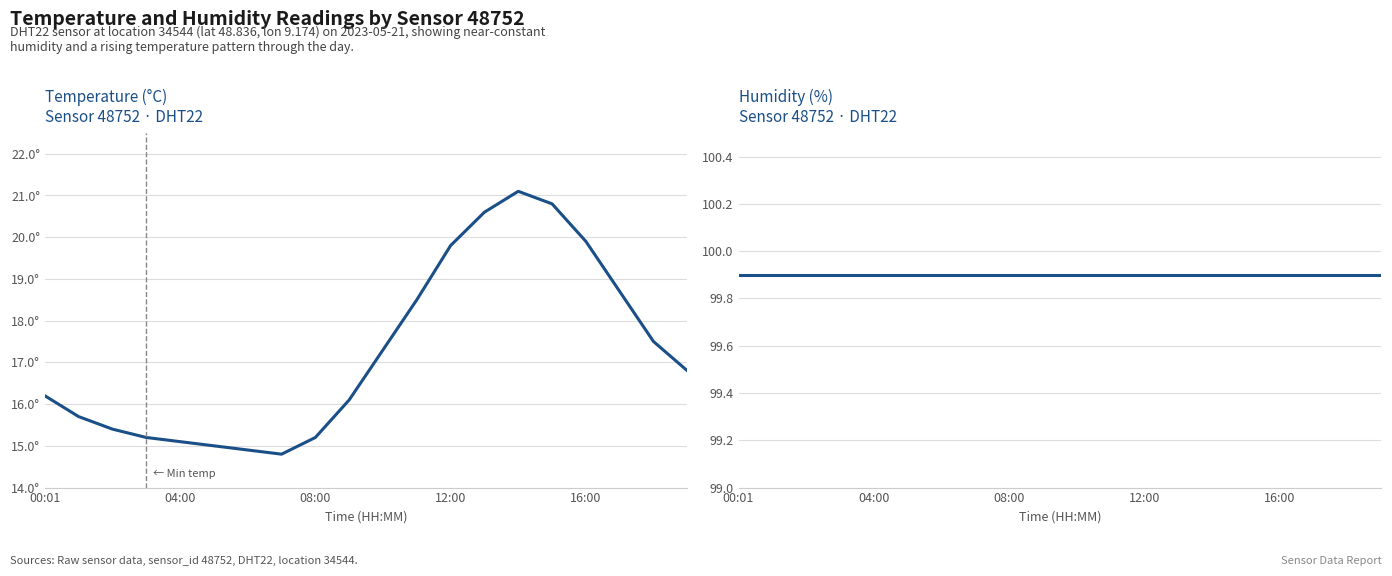

Rank the series by their maximum value, from lowest to highest.

temperature, humidity